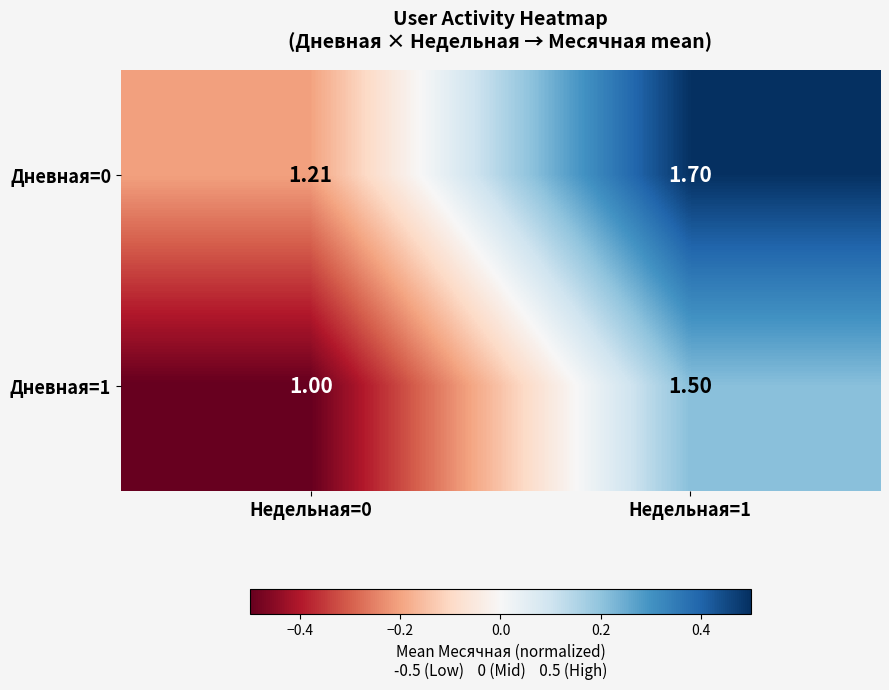

Is the value of Дневная=1 at Недельная=1 greater than the value of Дневная=0 at Недельная=1?

No